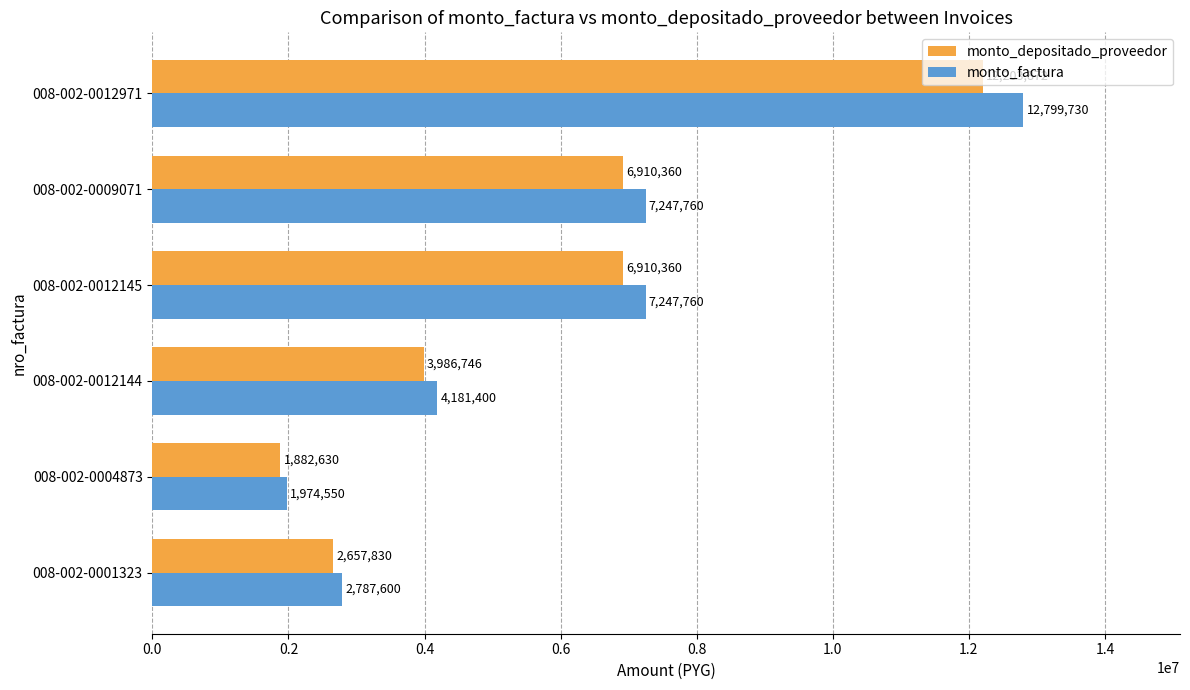

What is the spread (max minus min) of values at 008-002-0001323?

129770